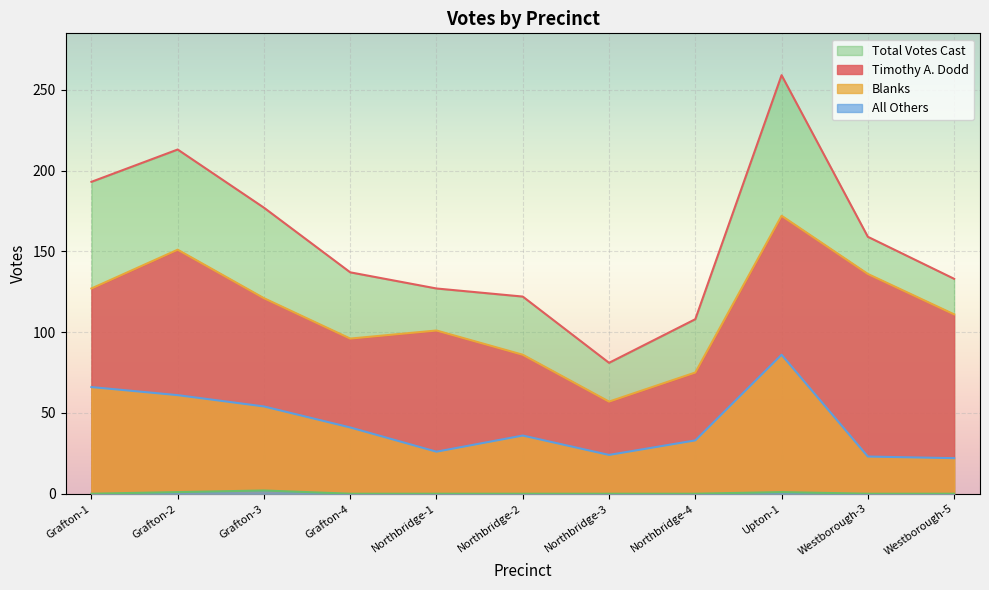

What is the label of the 5th point from the left?

Northbridge-1